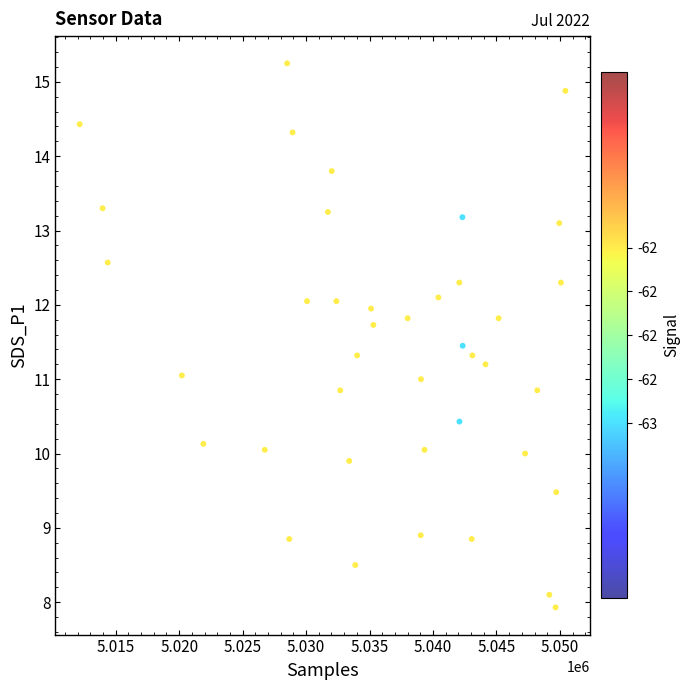

What is the range of X values (max minus min)?

38275.0